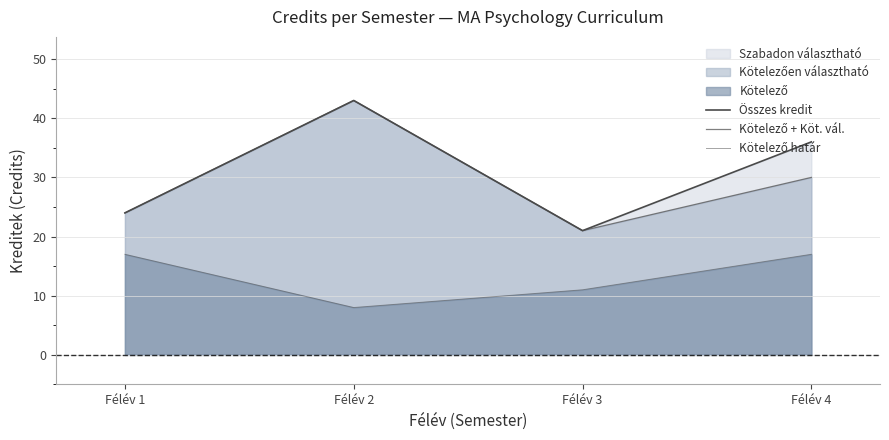

Count the number of categories in the chart.

4